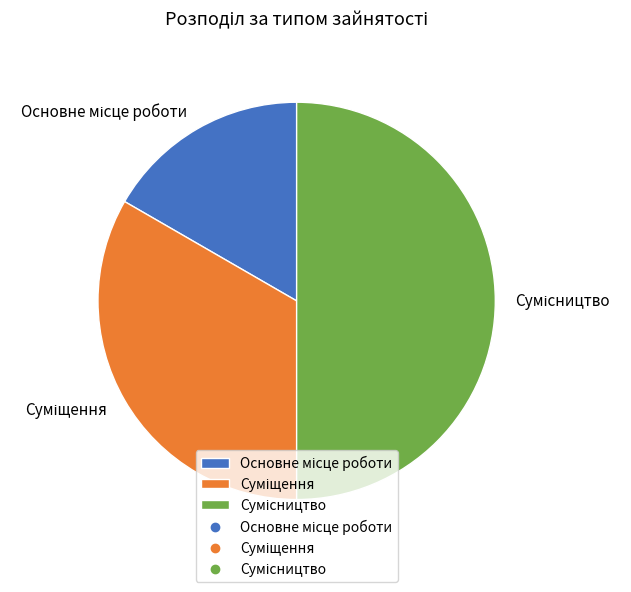

Count the number of slices in the pie.

3